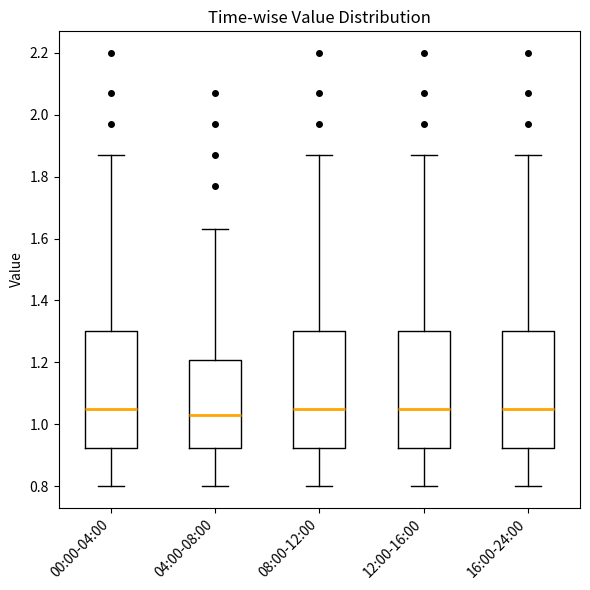

Where is the upper edge of the box for 08:00-12:00 on the y-axis? The values are not printed on the chart, so give them approximately, as read against the axis.

1.30